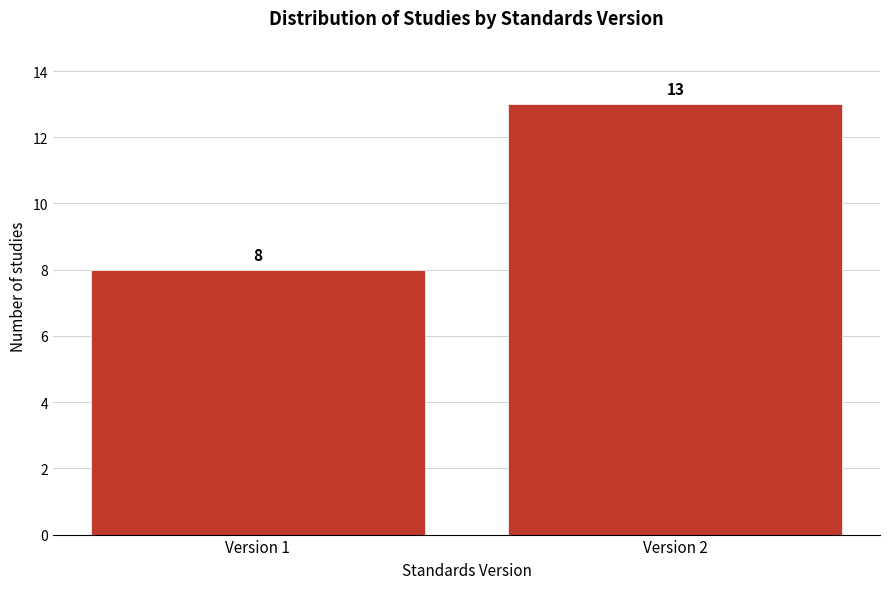

Reading left to right, transcribe all the data shown in this chart.

8	13